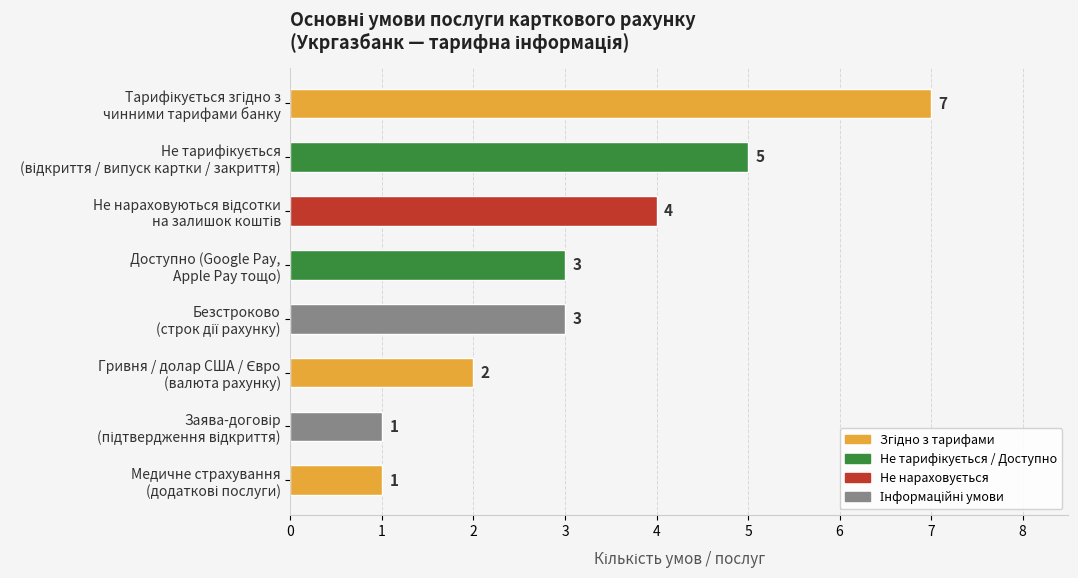

What is the value of the 6th bar from the top?

2